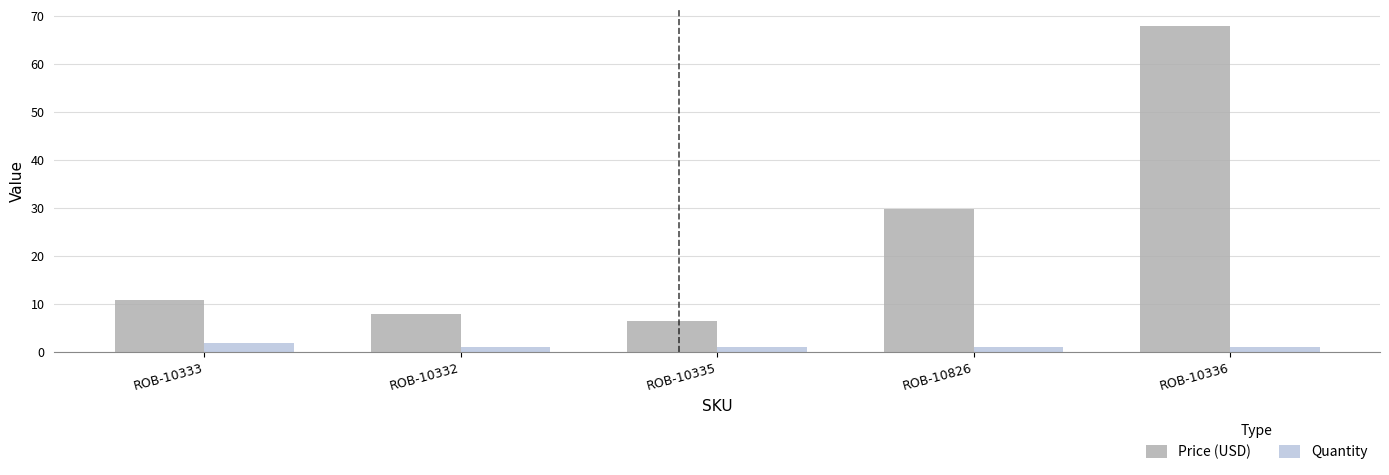

Rank the series by their maximum value, from highest to lowest.

Price (USD), Quantity